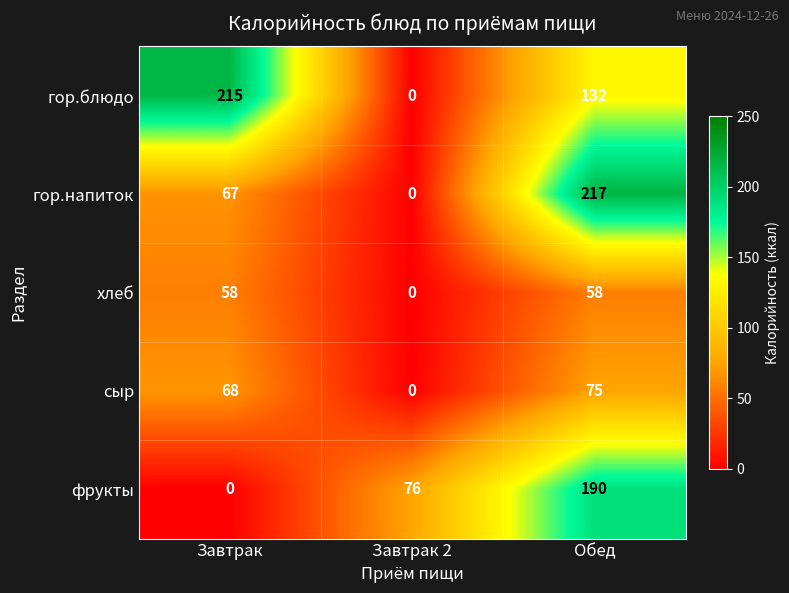

Reading right to left, list all the values displayed in this chart.

гор.блюдо: Обед=132	Завтрак 2=0	Завтрак=215
гор.напиток: Обед=217	Завтрак 2=0	Завтрак=67
хлеб: Обед=58	Завтрак 2=0	Завтрак=58
сыр: Обед=75	Завтрак 2=0	Завтрак=68
фрукты: Обед=190	Завтрак 2=76	Завтрак=0